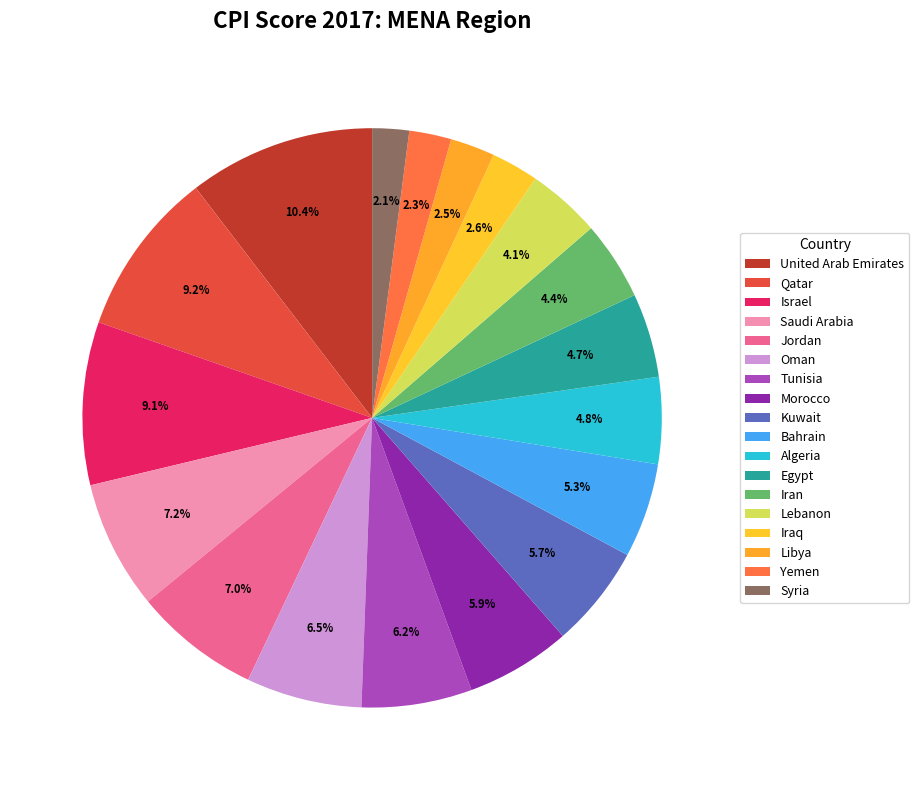

Count the number of slices in the pie.

18